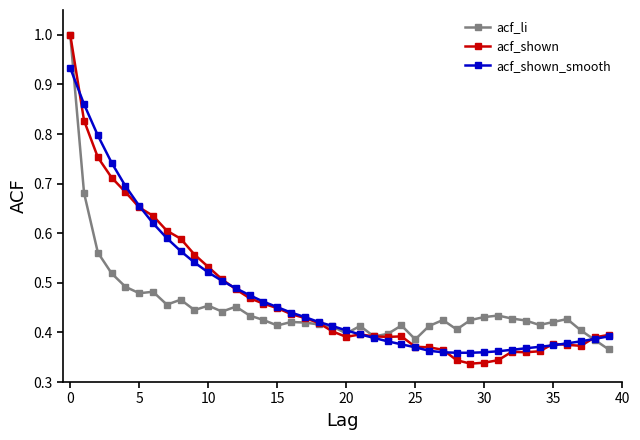

True or false: acf_shown has more than 2 interior local peaks.

True